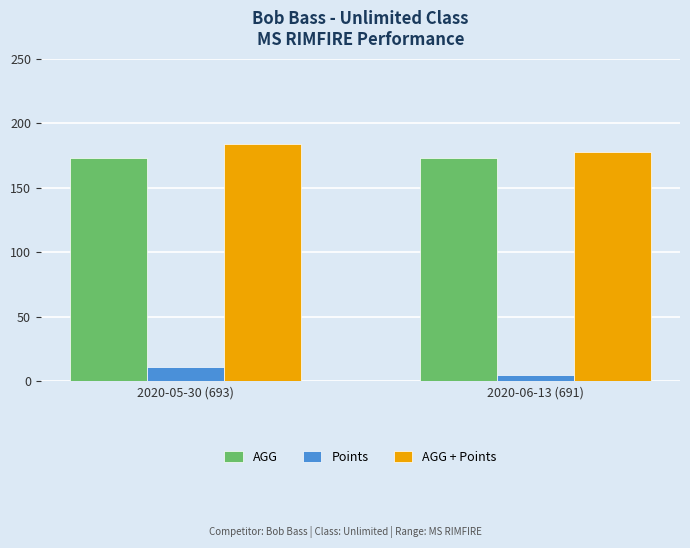

List the labels in order of AGG + Points value, smallest first.

2020-06-13 (691), 2020-05-30 (693)